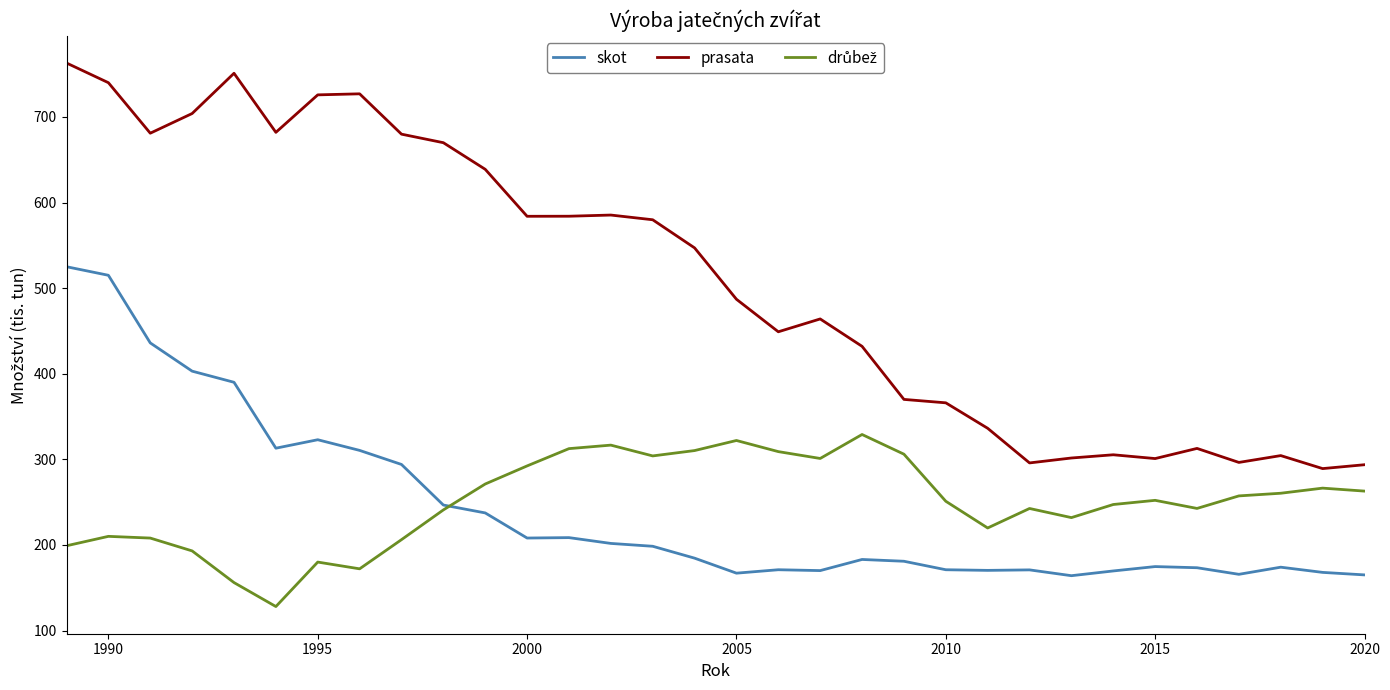

Which series has the largest total across all categories?

prasata